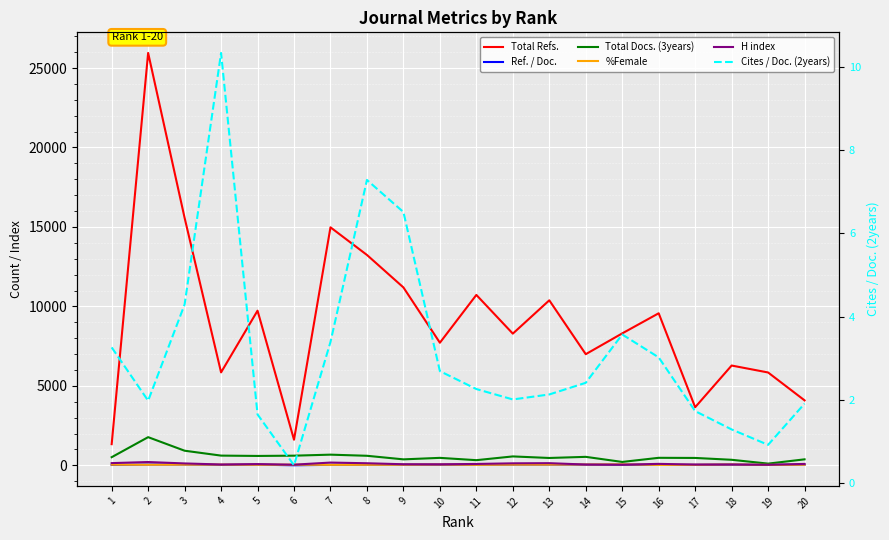

Where does the Total Refs. series first go above 8304?

2